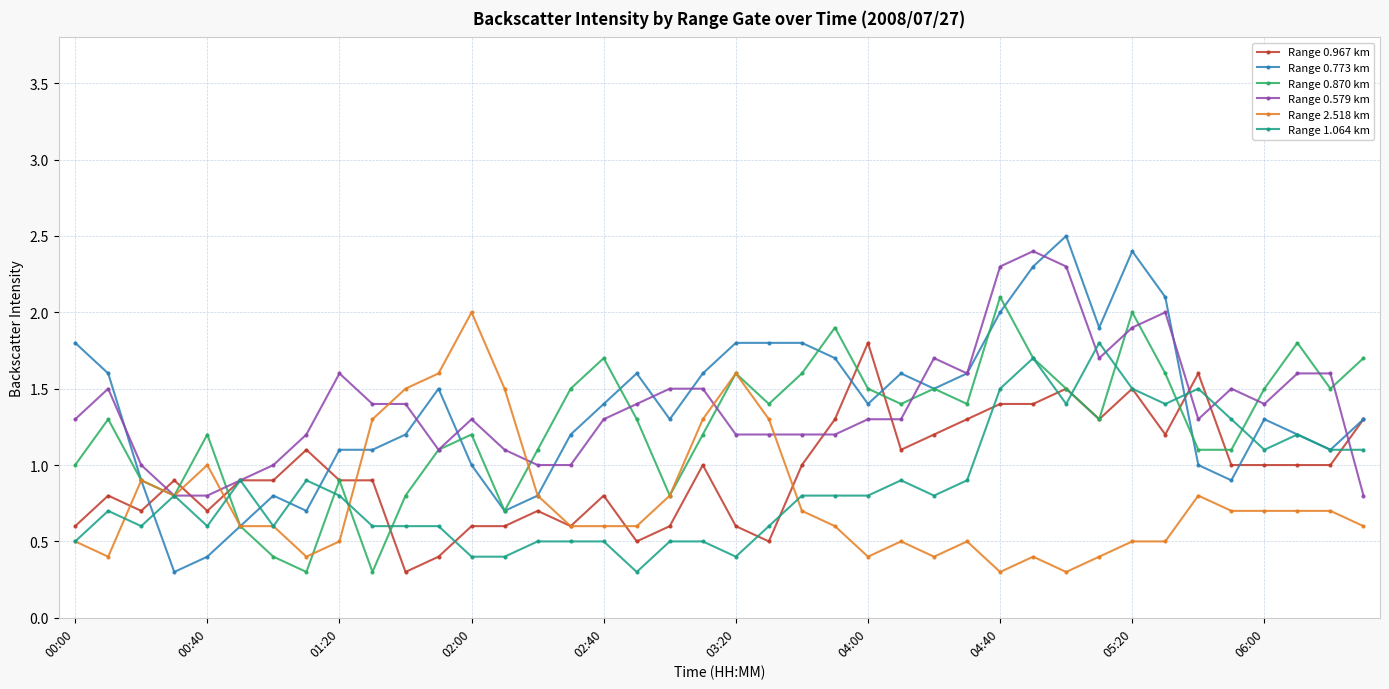

How many categories are shown in the chart?

40